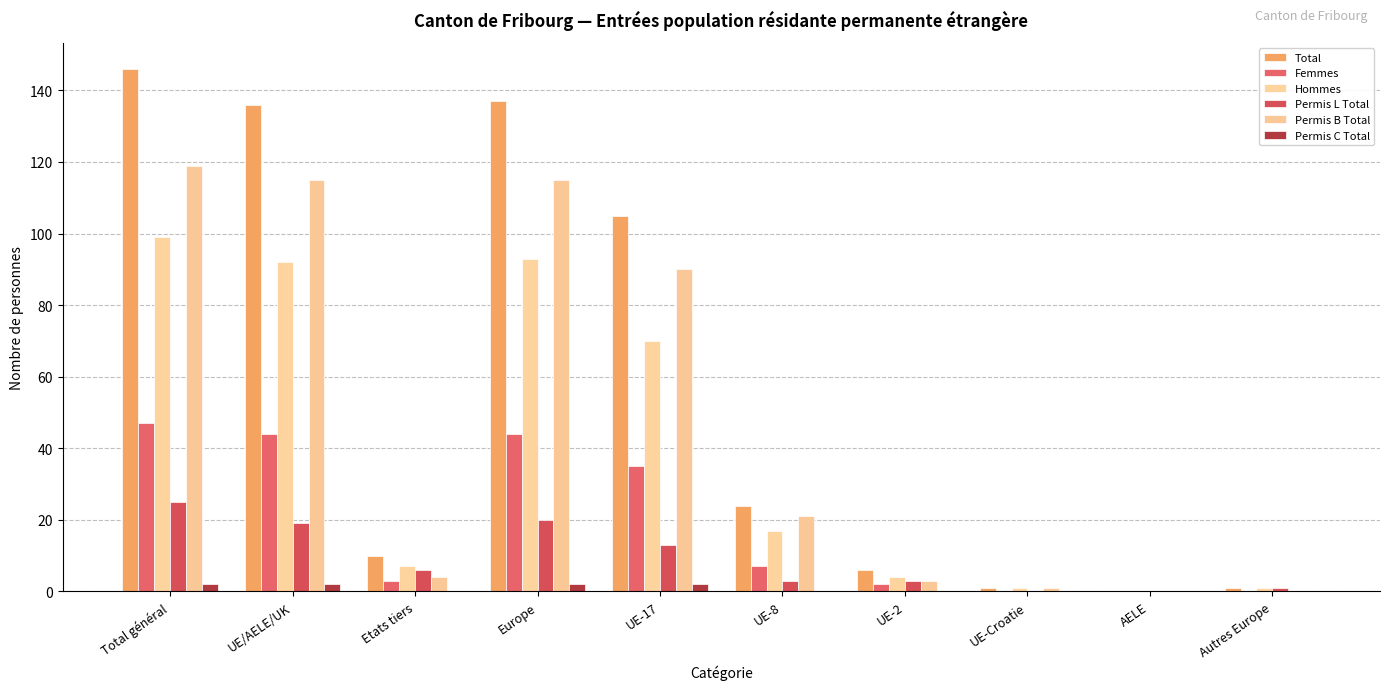

Where does the Permis L Total series first go above 6?

Total général